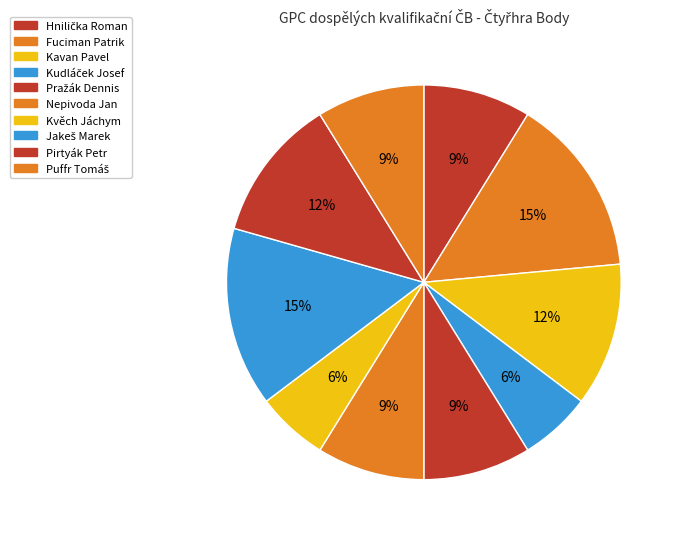

How many slices are in this pie chart?

10